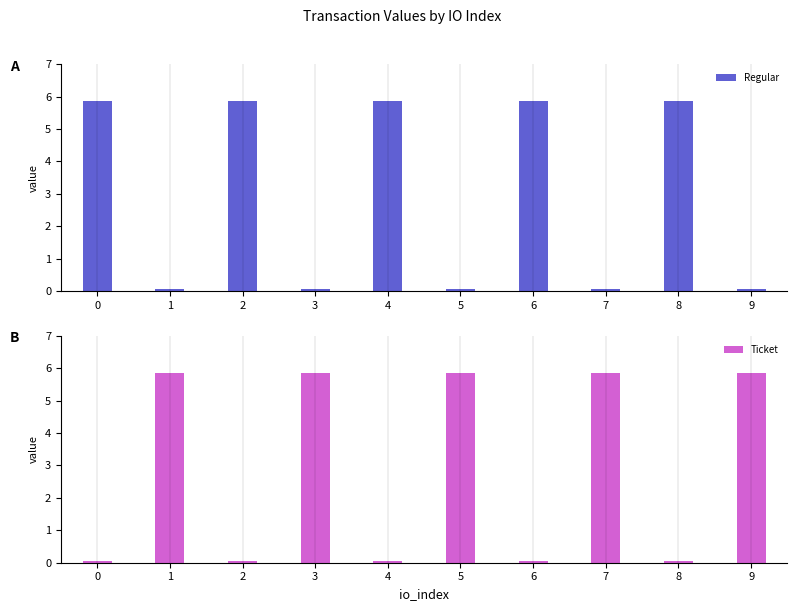

Reading left to right, what are all the values shown in this chart?

Regular: 0=5.9	1=0.1	2=5.9	3=0.1	4=5.9	5=0.1	6=5.9	7=0.1	8=5.9	9=0.1
Ticket: 0=0.1	1=5.9	2=0.1	3=5.9	4=0.1	5=5.9	6=0.1	7=5.9	8=0.1	9=5.9